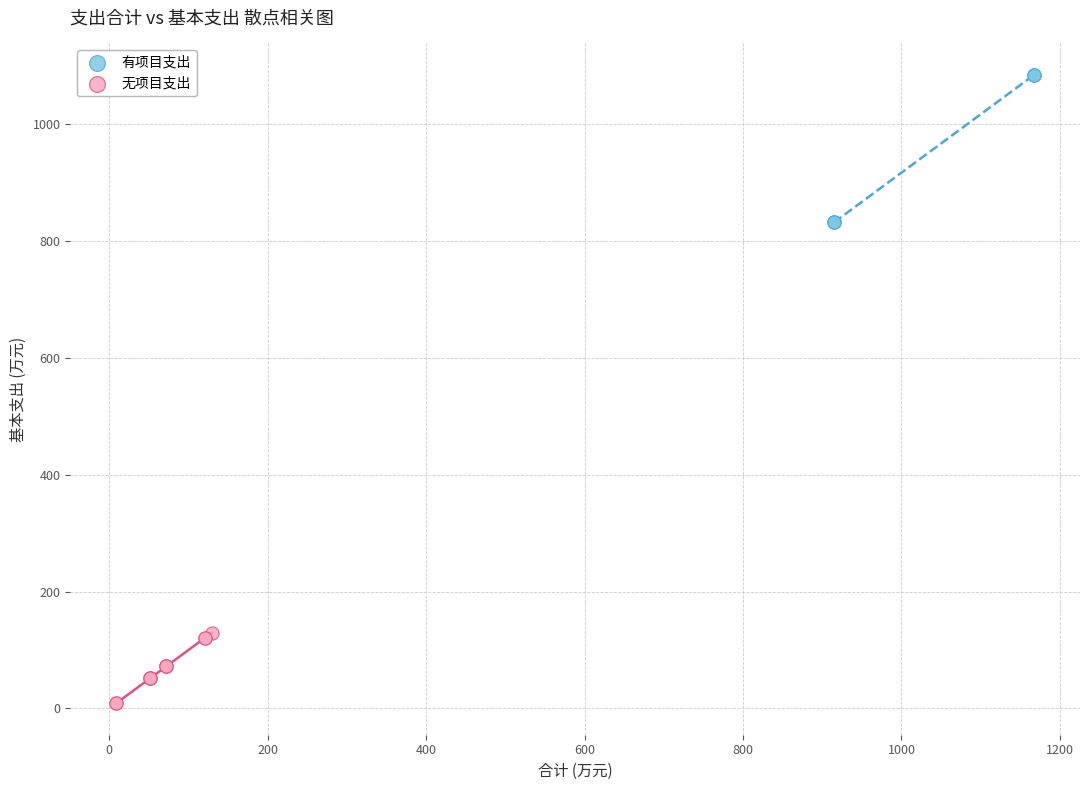

Which series contains the highest Y value?

有项目支出